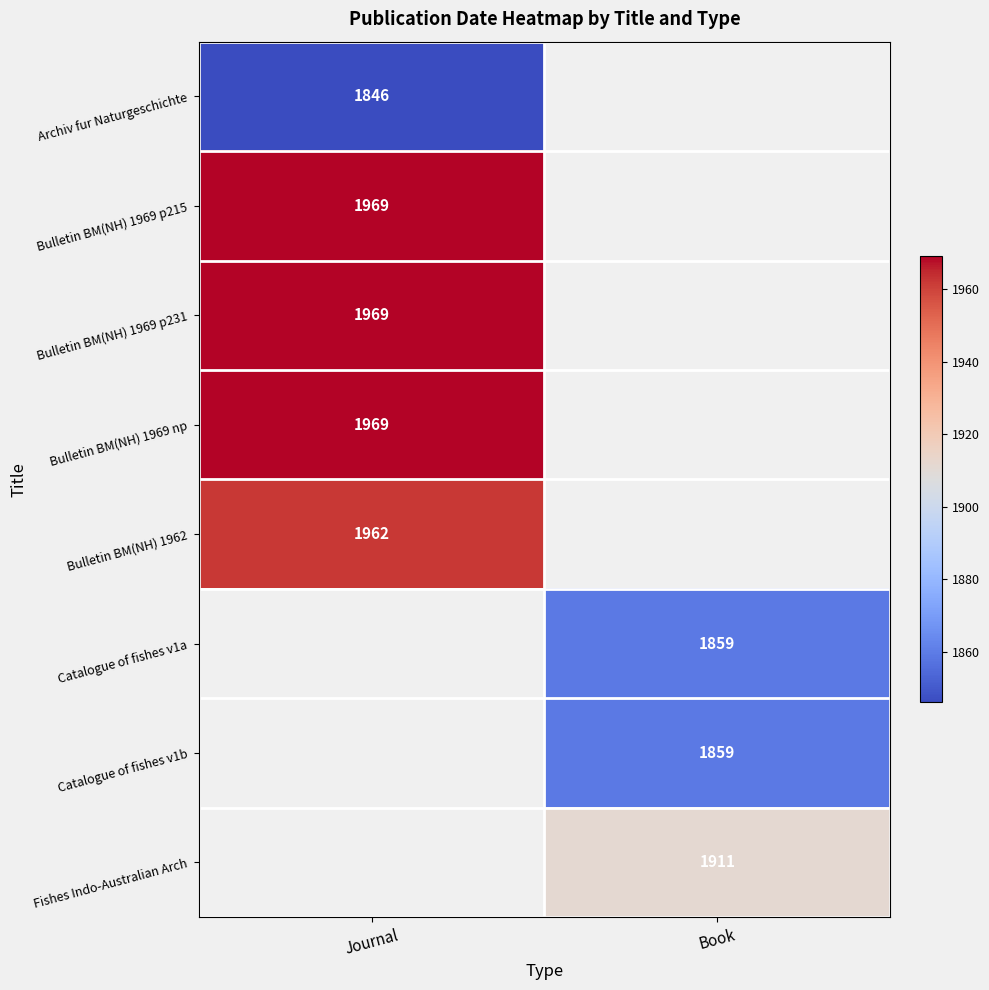

True or false: Archiv fur Naturgeschichte has a value of 740 at Journal.

False